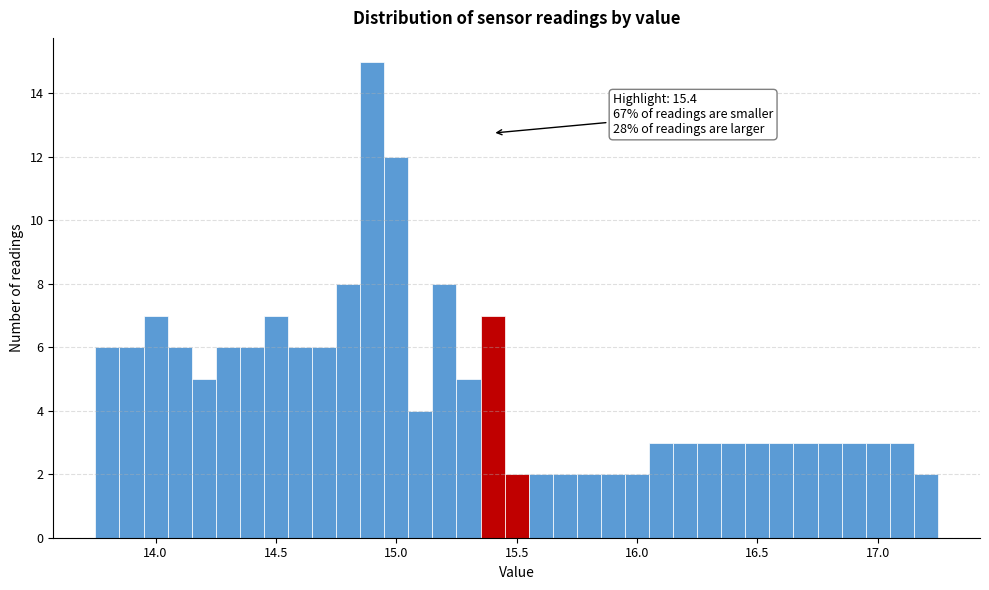

Around what value on the x-axis is the tallest bar? Give the approximate position of its centre, as read against the axis.

14.90